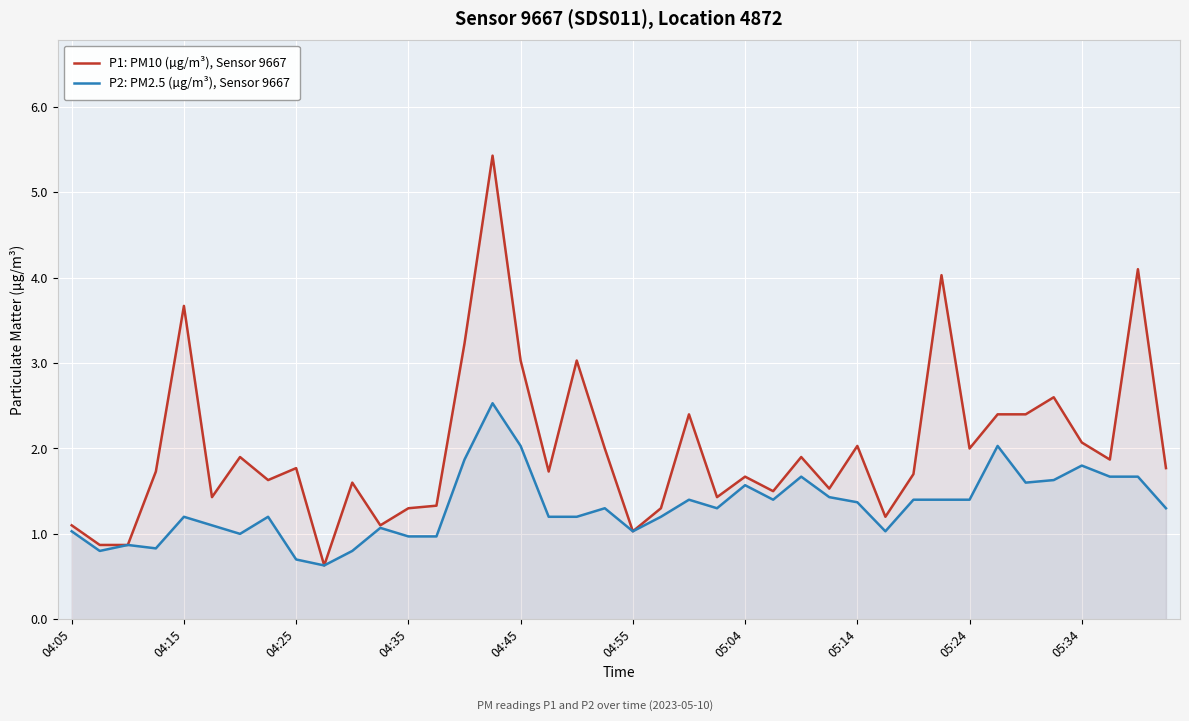

What is the value of the P1: PM10 (µg/m³), Sensor 9667 point at the 28th from the left?

1.5